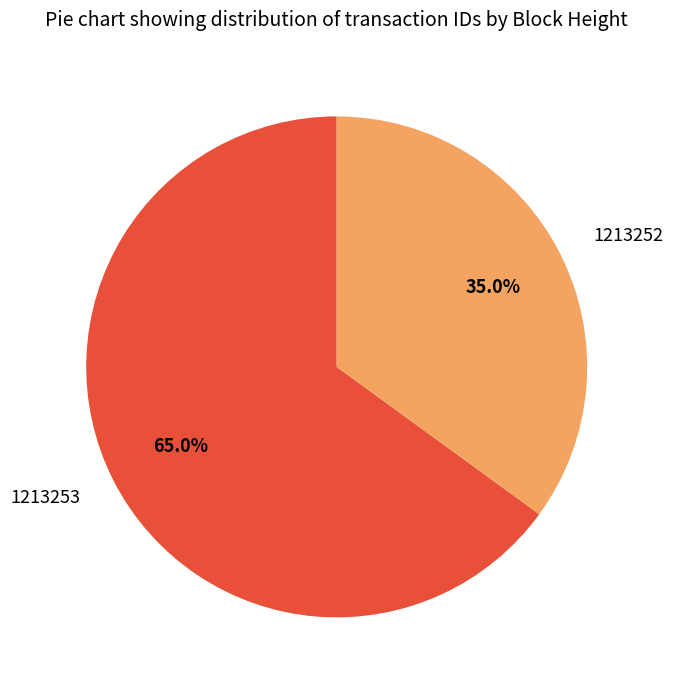

How much of the chart is everything except 1213252?

65.0%